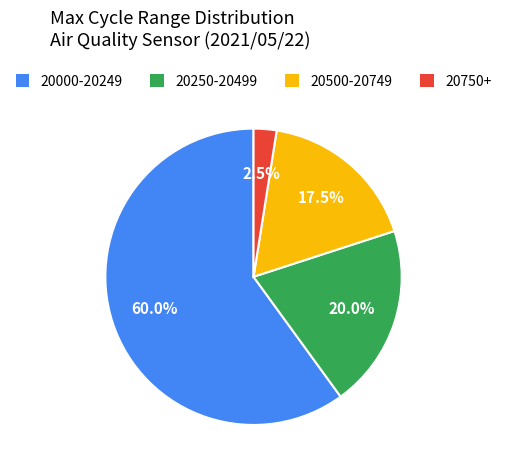

To the nearest percent, what is the average slice percentage?

25%